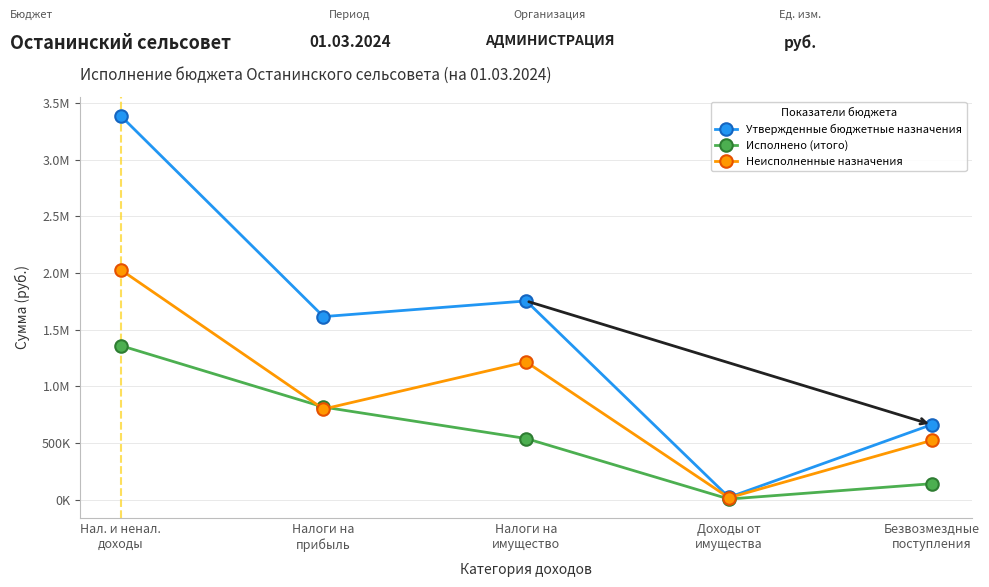

What are all the series names shown in the legend?

Утвержденные бюджетные назначения, Исполнено (итого), Неисполненные назначения